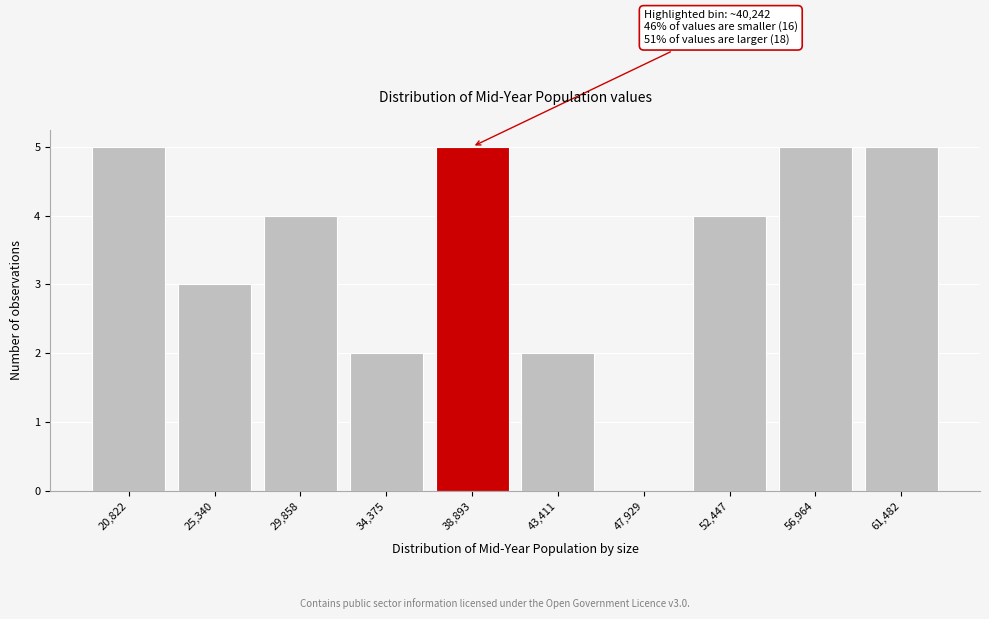

Reading left to right, transcribe all the data shown in this chart.

20,822=5	25,340=3	29,858=4	34,375=2	38,893=5	43,411=2	47,929=0	52,447=4	56,964=5	61,482=5